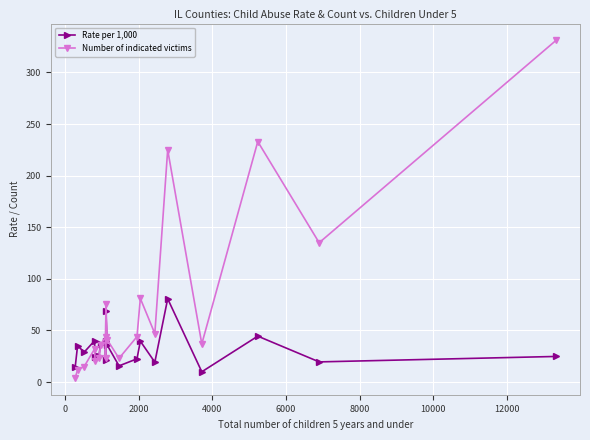

What is the value of the Number of indicated victims point at the 8th from the left?

44.0